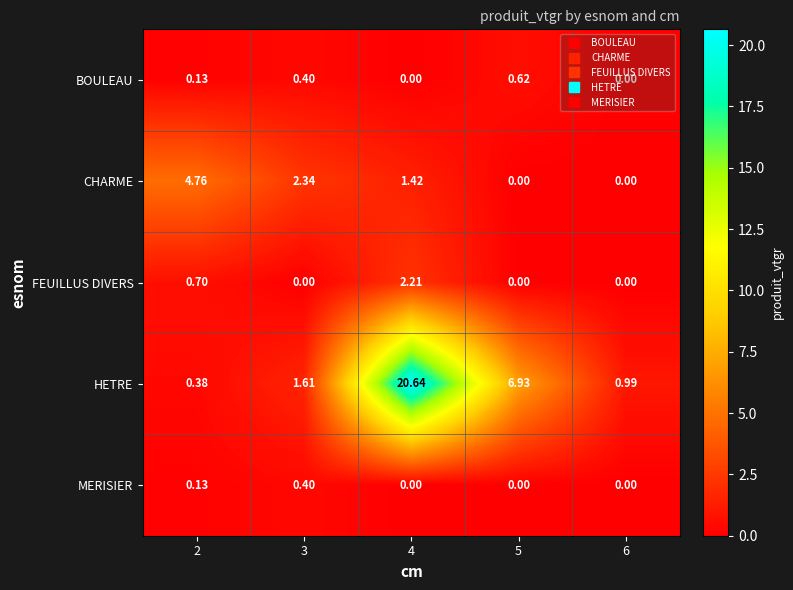

Which series has the largest range (max minus min)?

HETRE